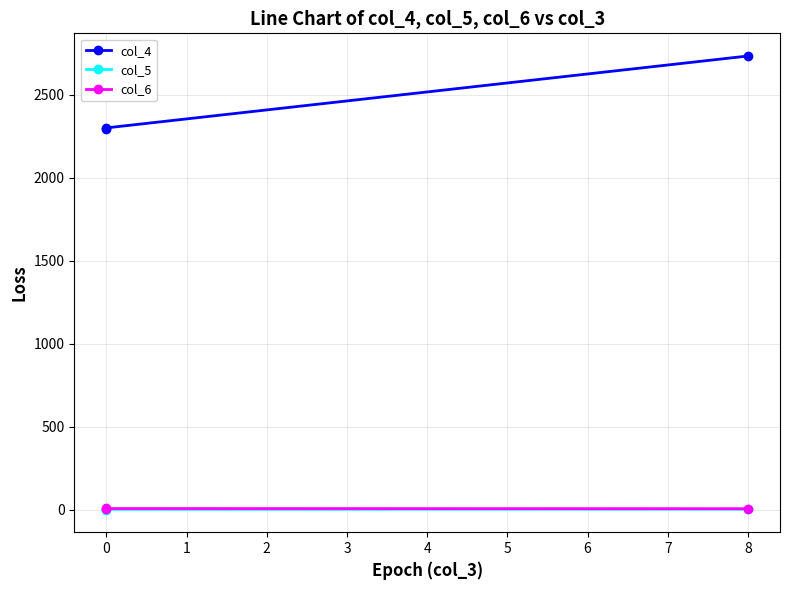

Count the number of data series in this chart.

3